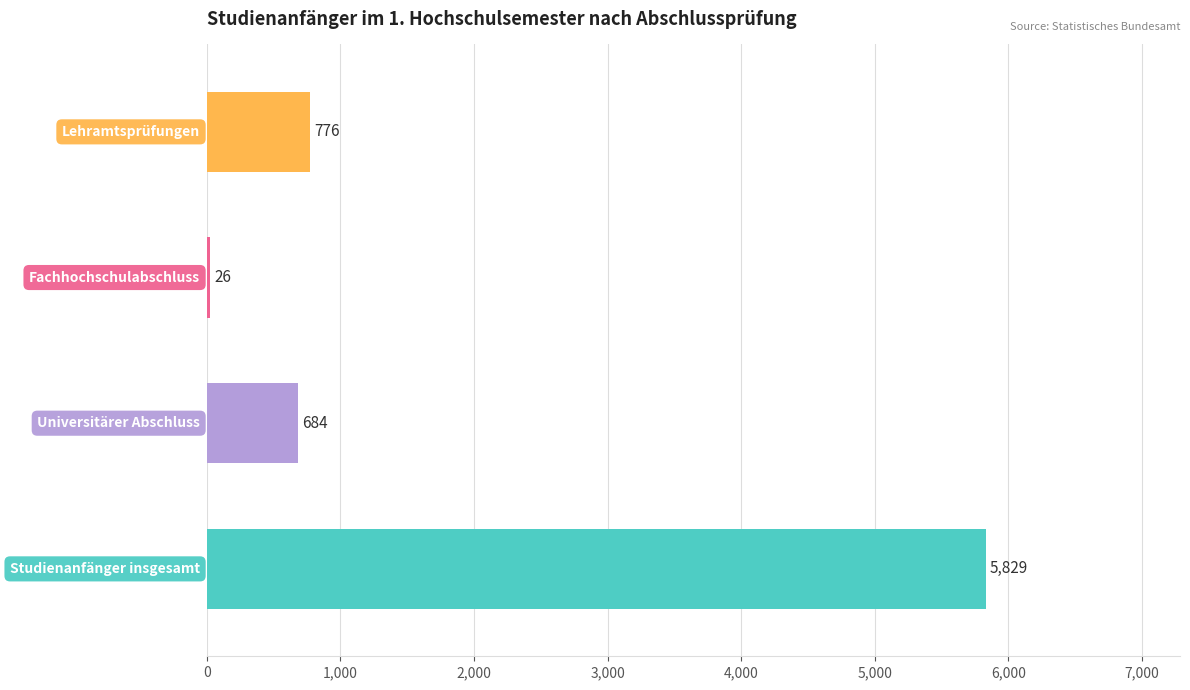

Reading bottom to top, list all the values displayed in this chart.

5829	684	26	776